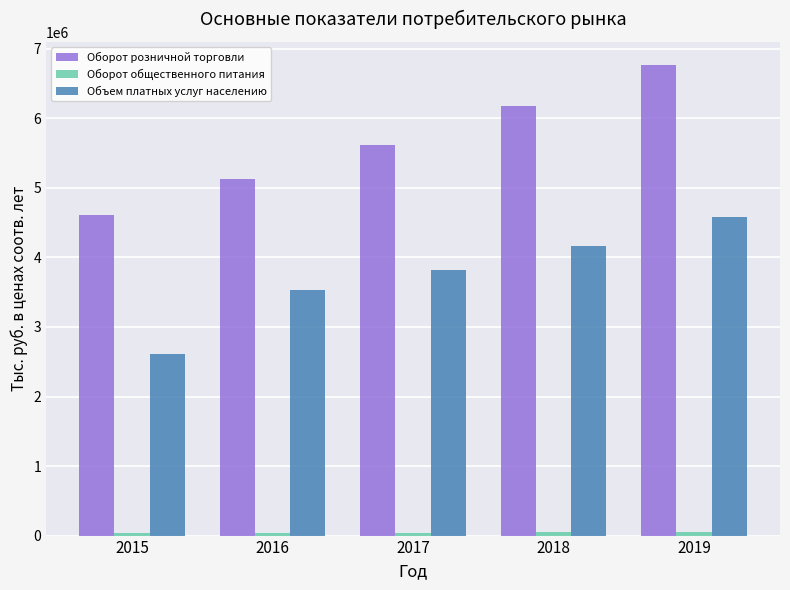

What is the value of the Объем платных услуг населению bar at the 3rd from the left?

3813132.7